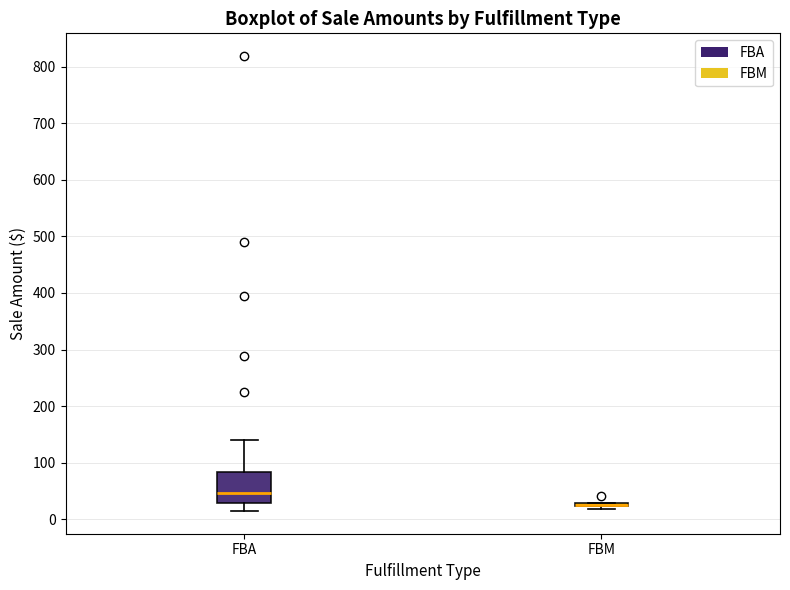

Where is the upper edge of the box for FBM on the y-axis? The values are not printed on the chart, so give them approximately, as read against the axis.

30